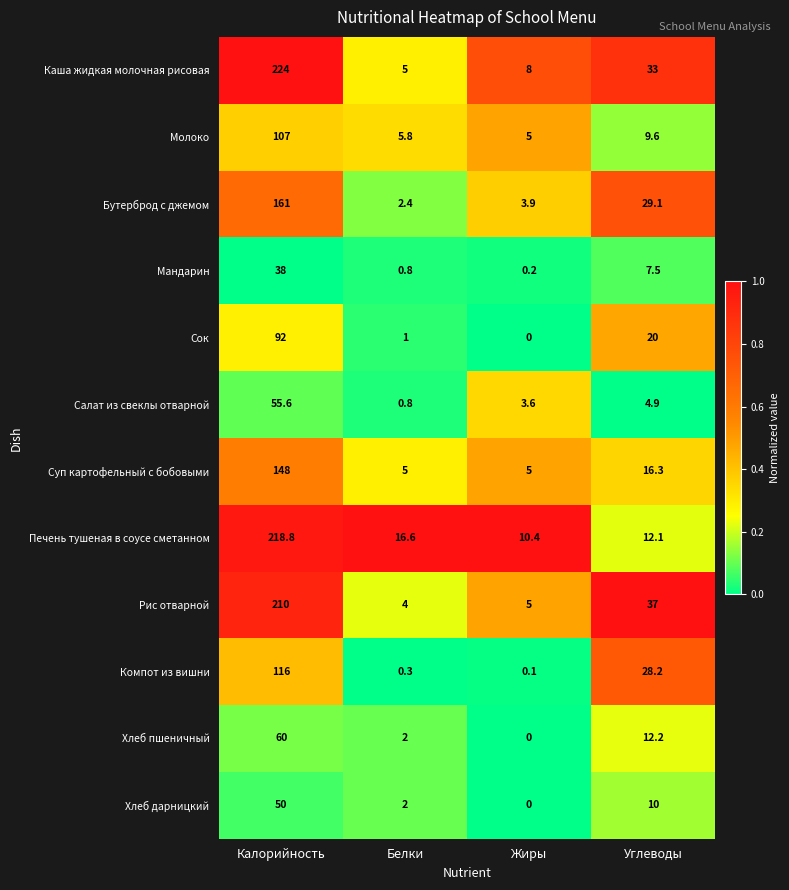

At which category is the sum across all series the highest?

Калорийность